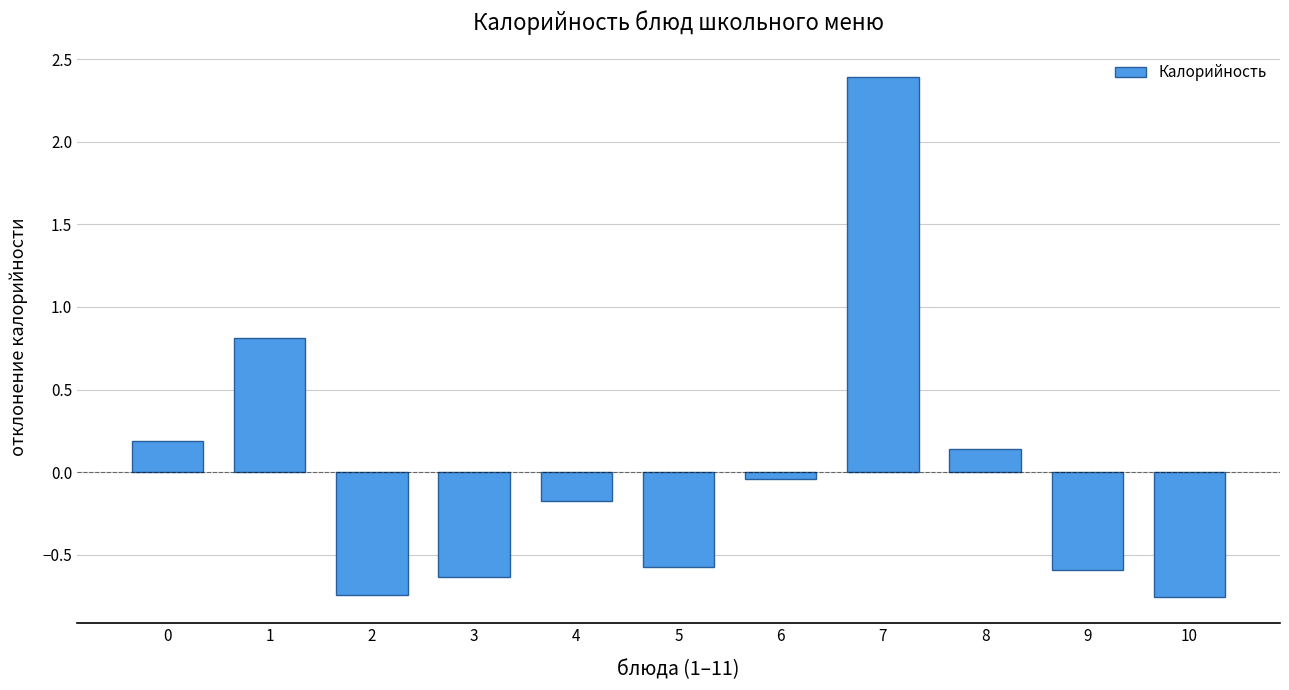

What is the maximum value shown in the chart?

2.4